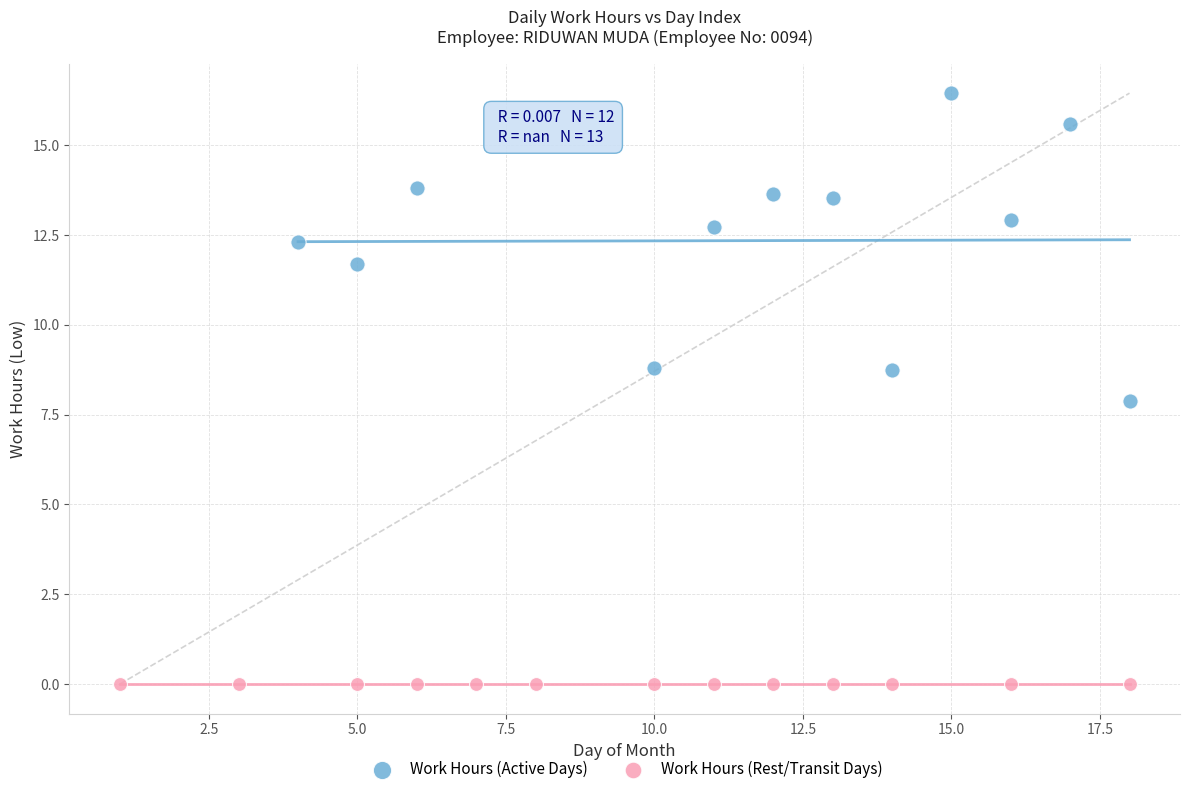

Which series reaches the maximum Y coordinate?

Work Hours (Active Days)